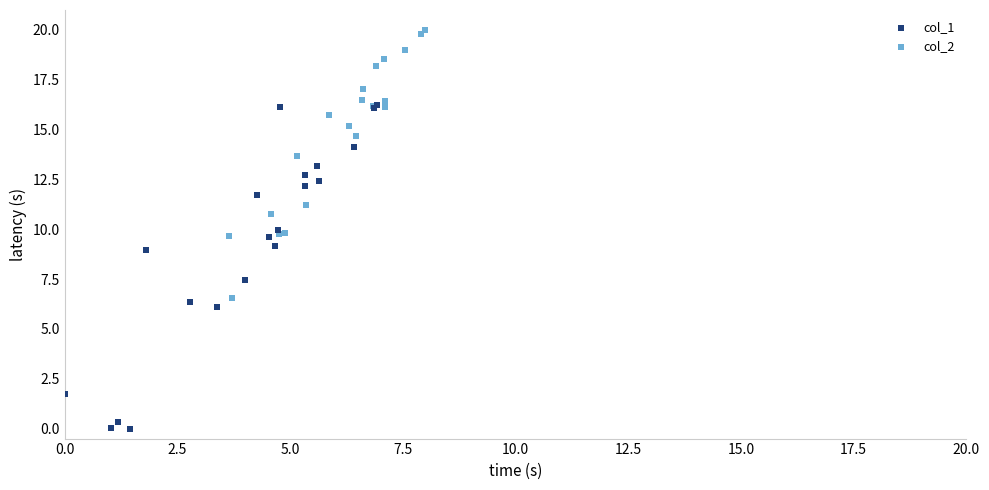

Which series has the largest Y range (max minus min)?

col_1